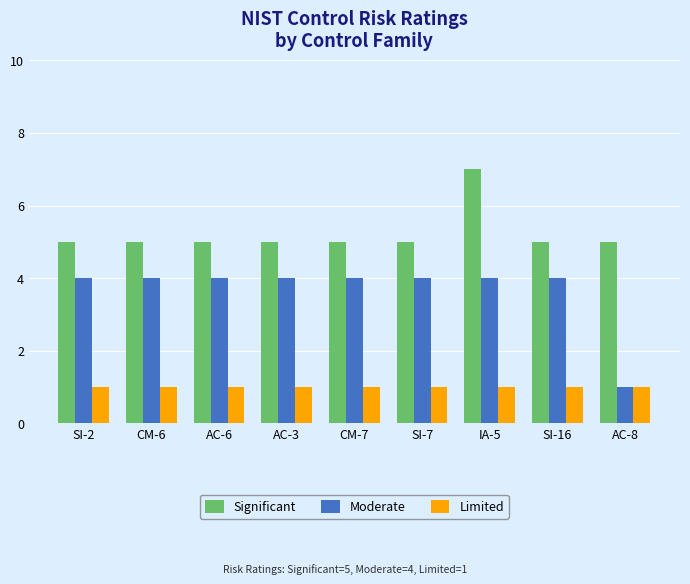

At how many categories does at least one series exceed 1?

9